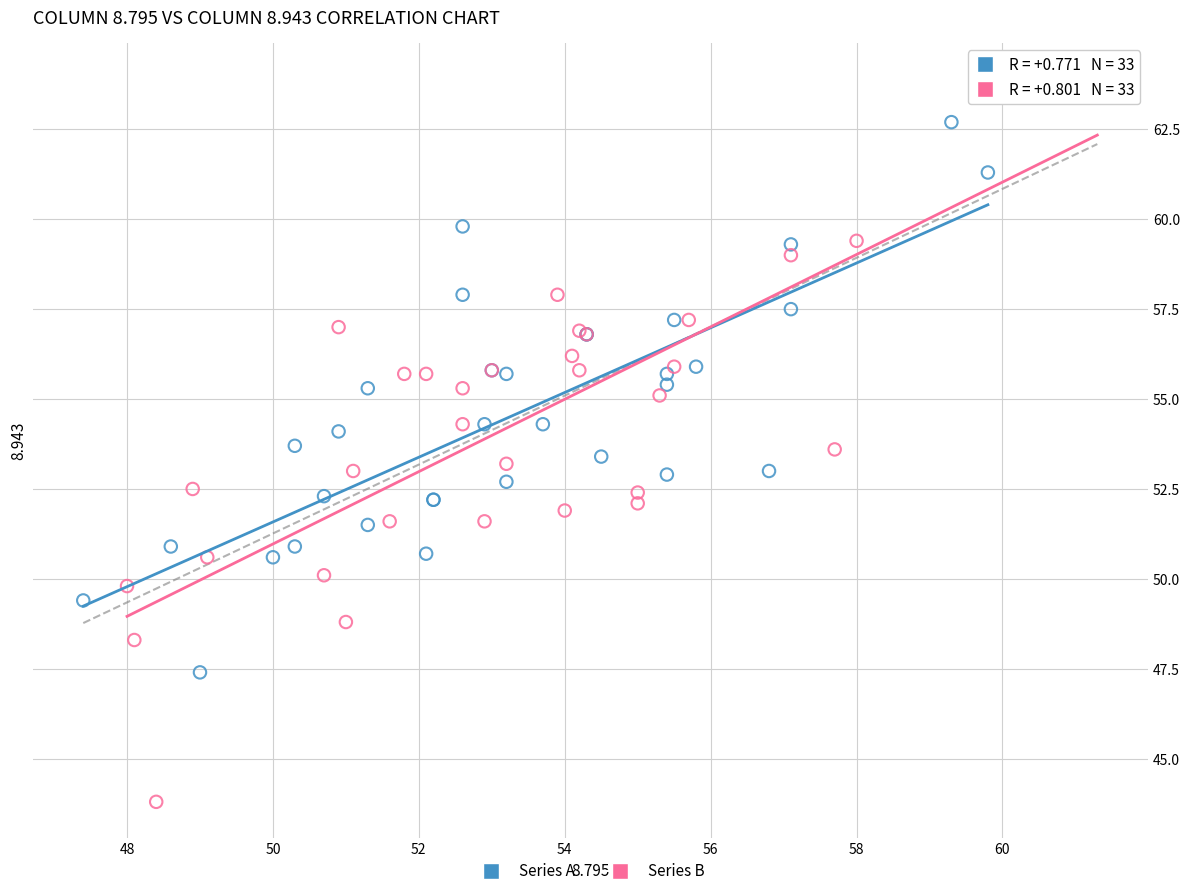

Which series contains the highest Y value?

Series B